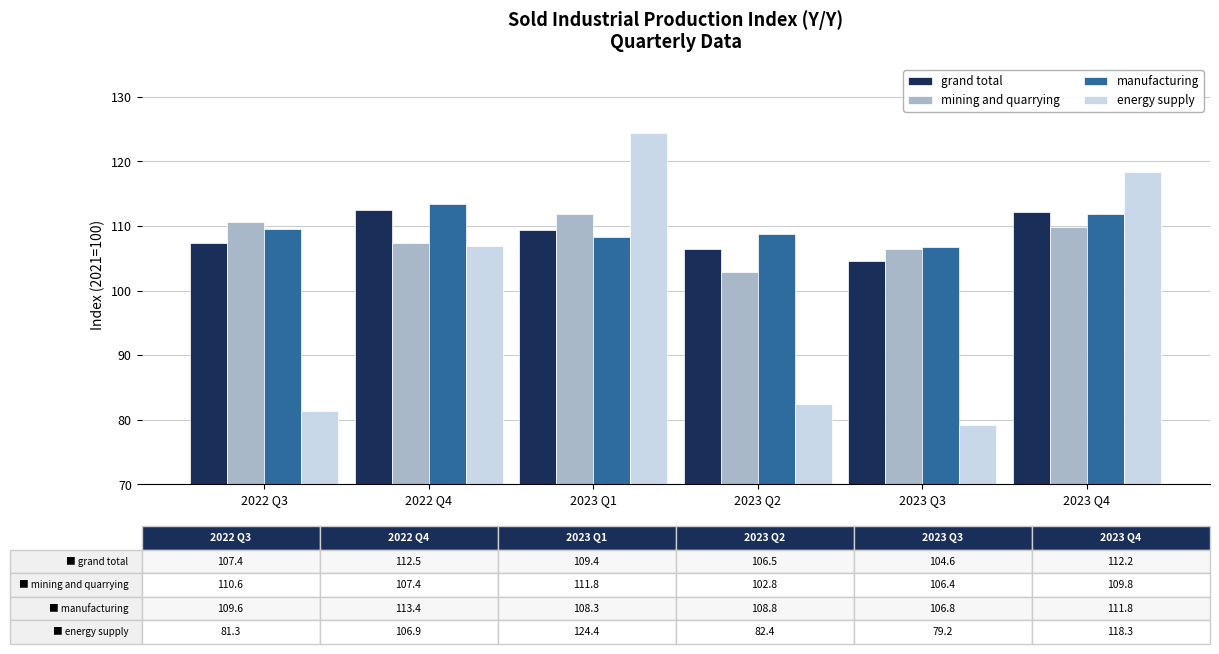

Where is grand total nearest to the value 108?

2022 Q3